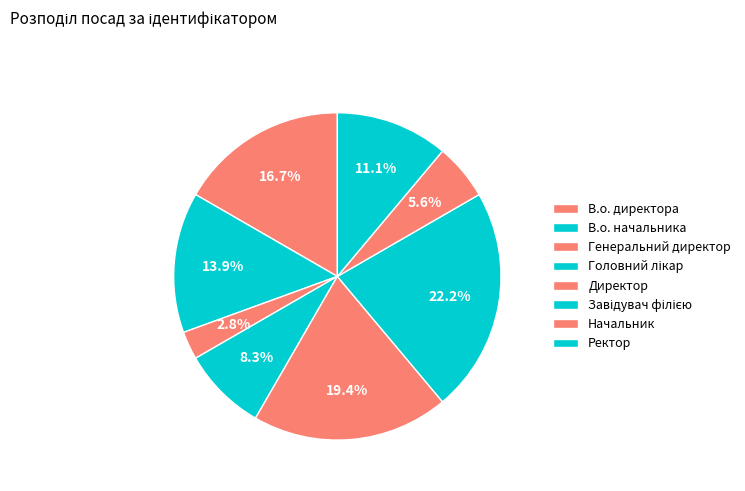

Is there any slice that represents more than half of the pie?

No